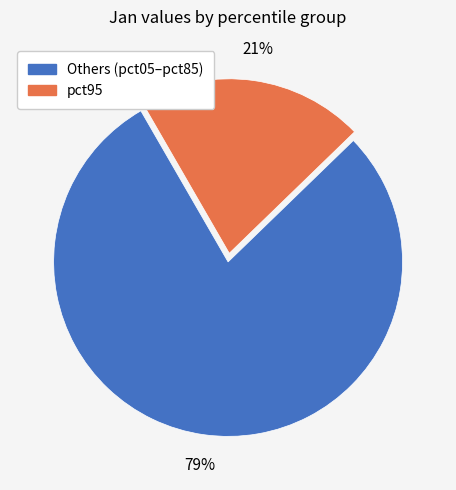

Does any single category account for the majority?

Yes